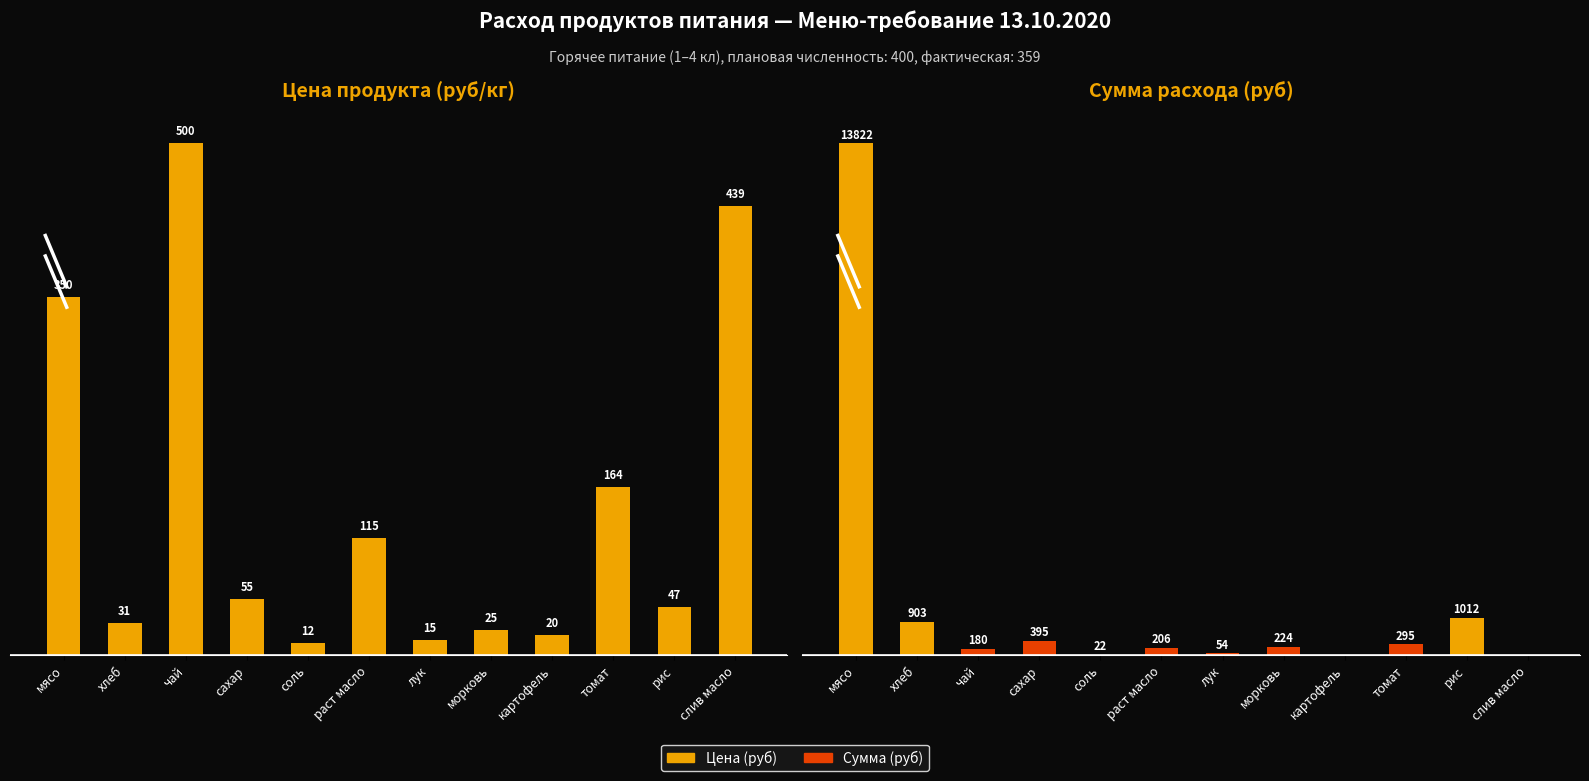

What is the value of the Сумма (руб) bar at the 7th from the left?

53.9